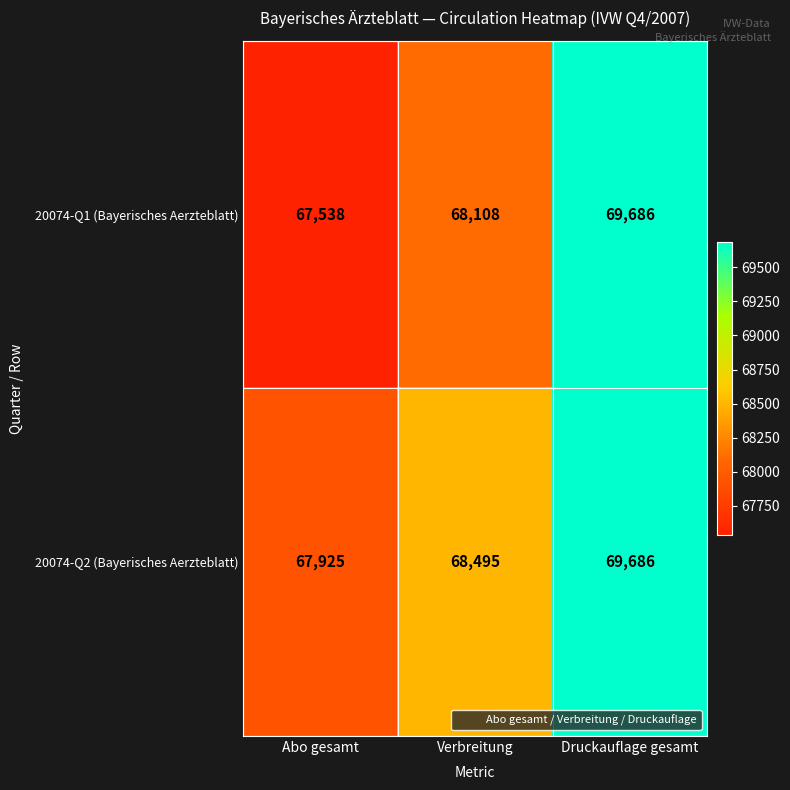

What is the difference between the highest and lowest values at Abo gesamt?

387